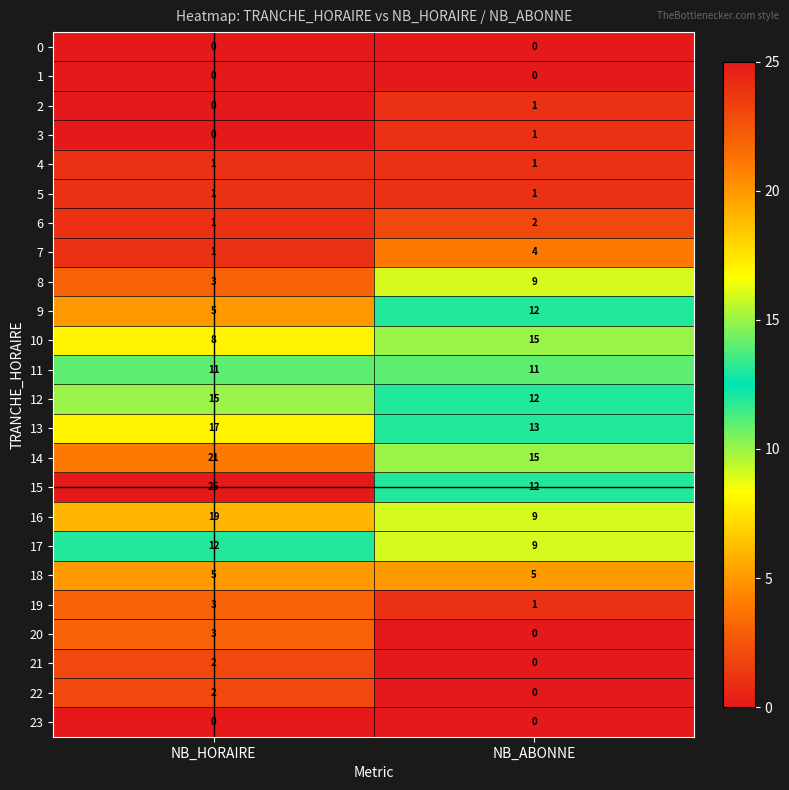

What is the greatest value displayed?

25